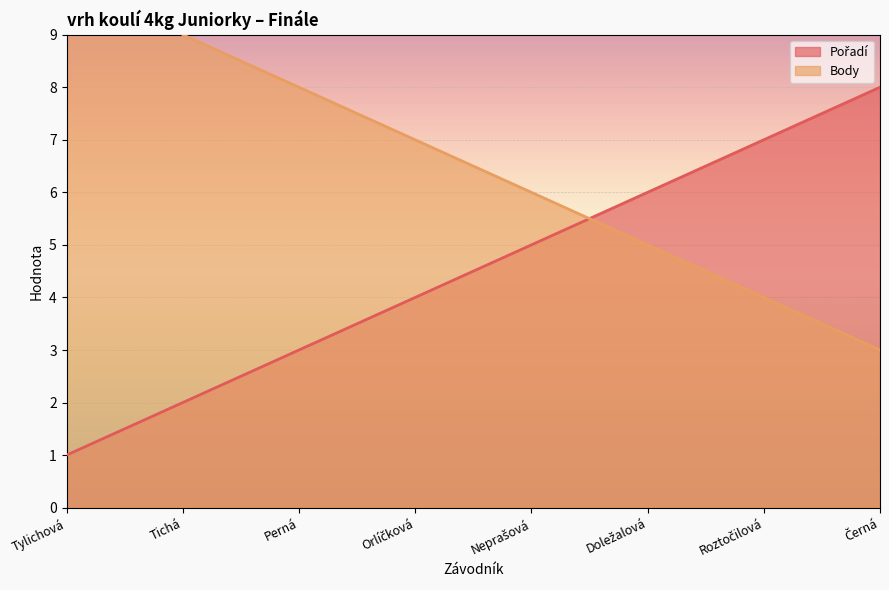

What is the maximum value shown in the chart?

11